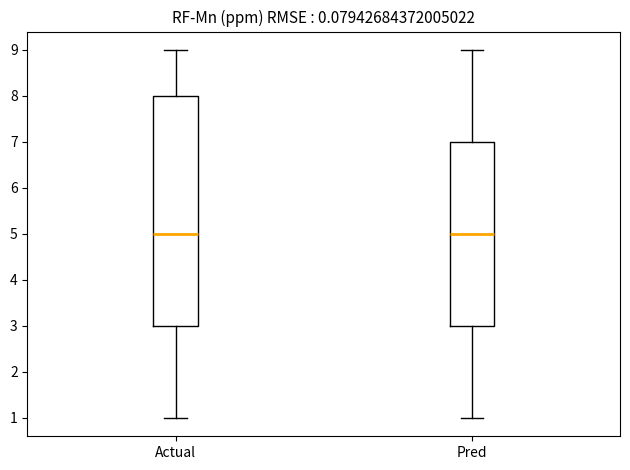

Which box is the tallest, from its lower edge to its upper edge?

Actual